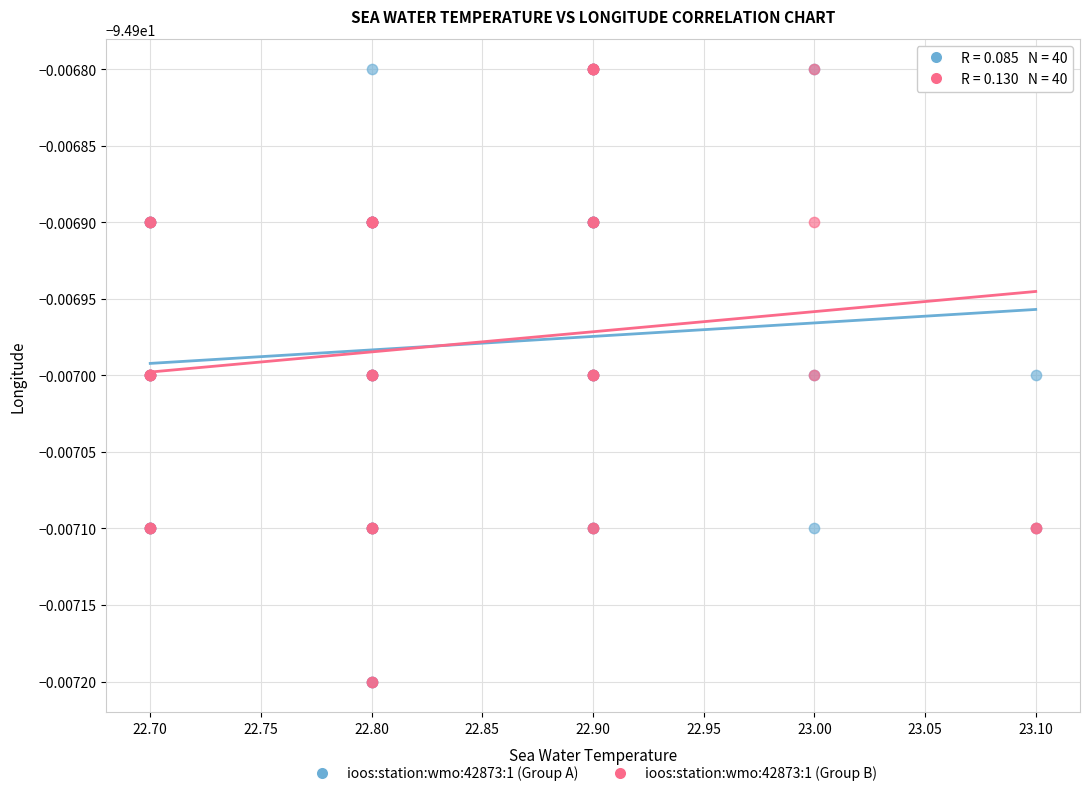

What are all the series names shown in the legend?

ioos:station:wmo:42873:1 (Group A), ioos:station:wmo:42873:1 (Group B)